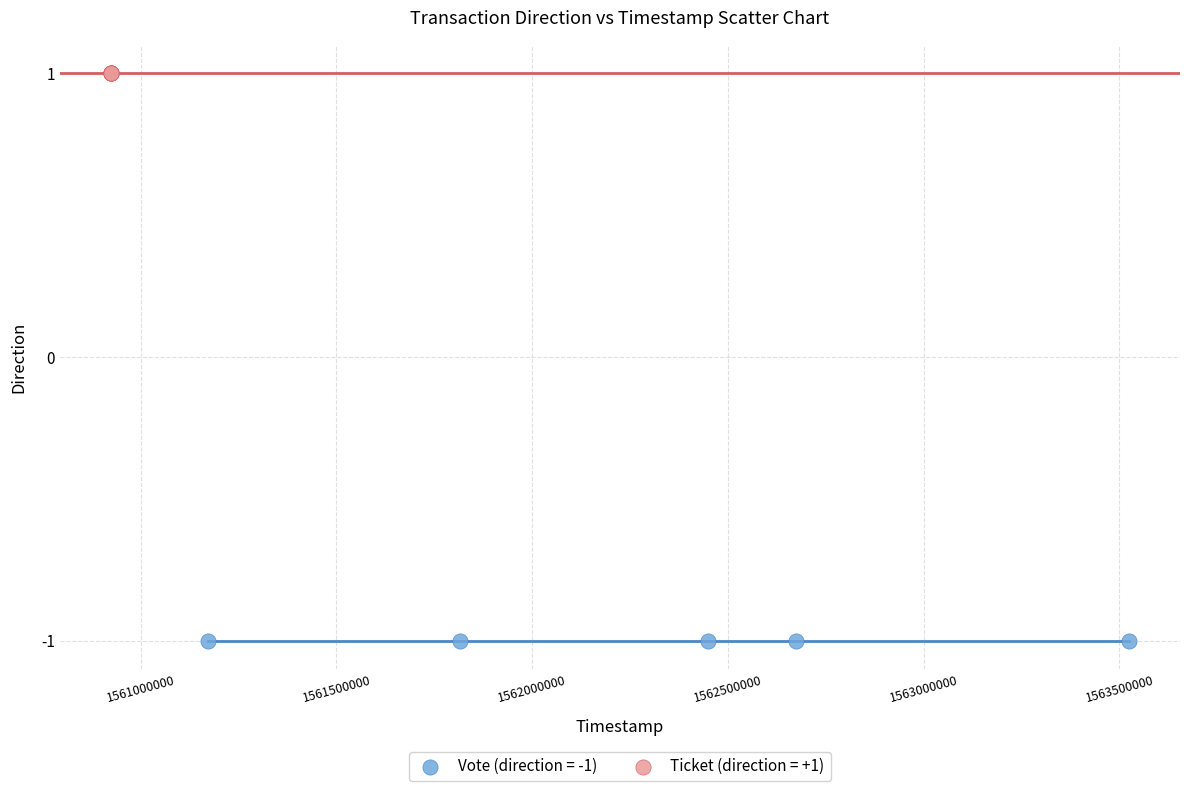

Which series reaches the minimum Y coordinate?

Vote (direction = -1)